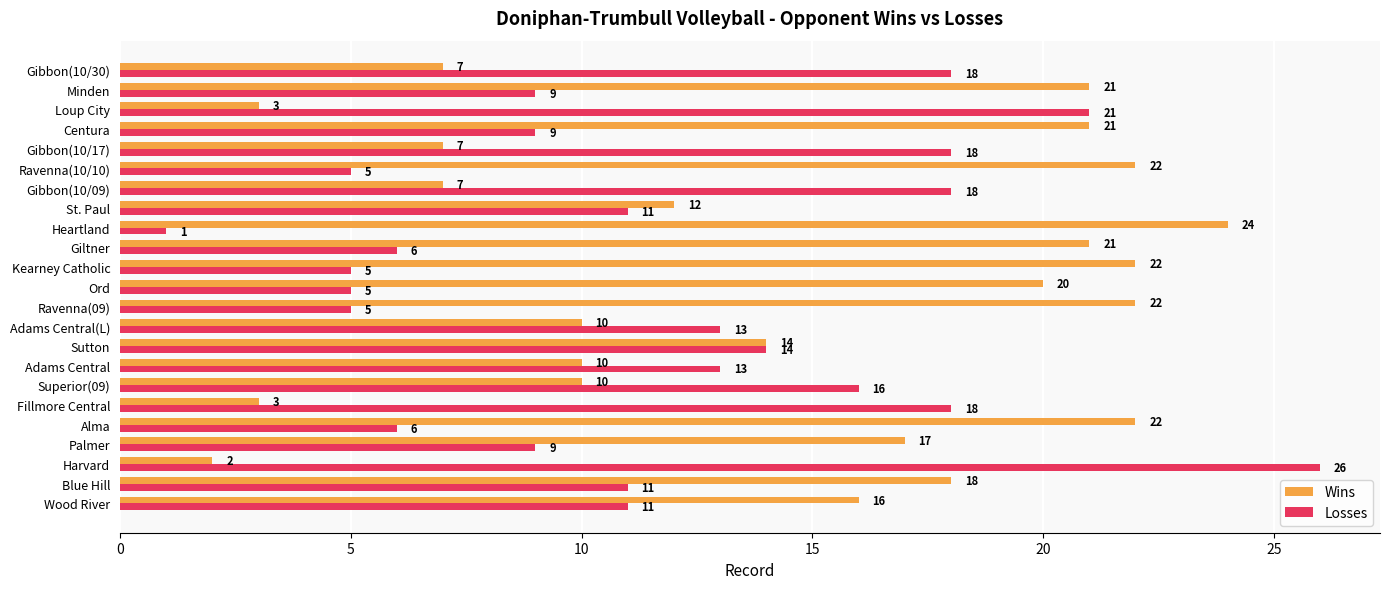

What are all the series names shown in the legend?

Wins, Losses